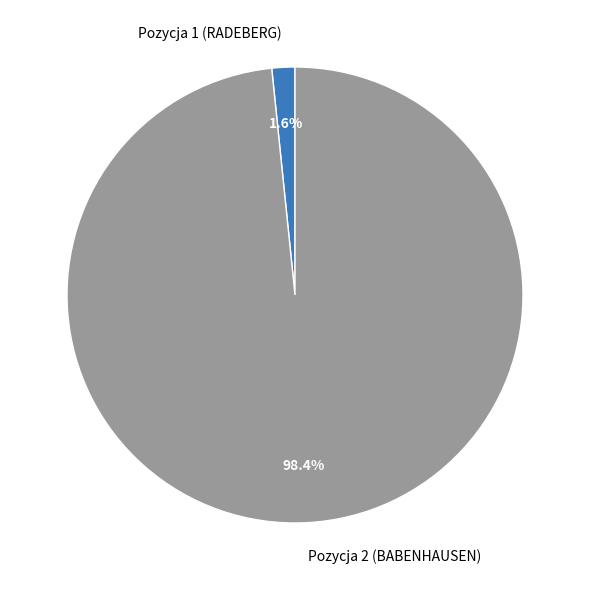

How many segments does this pie chart have?

2